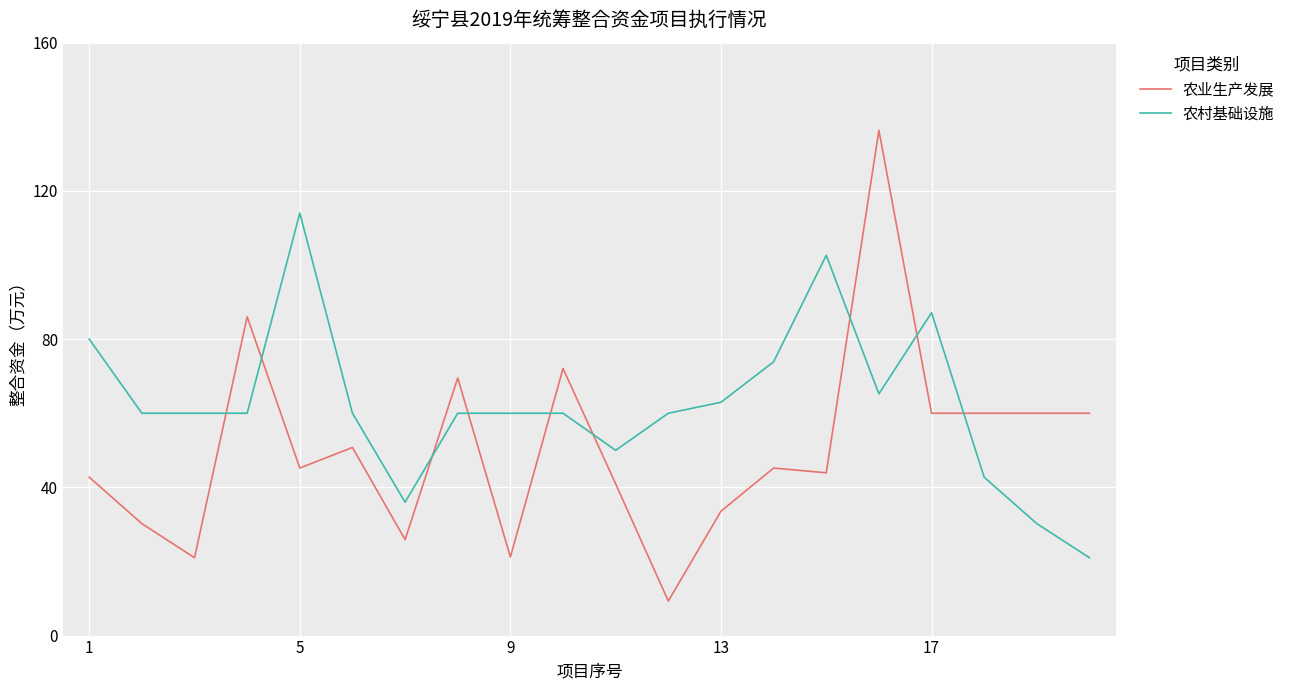

List the series in order of their overall mean, highest first.

农村基础设施, 农业生产发展